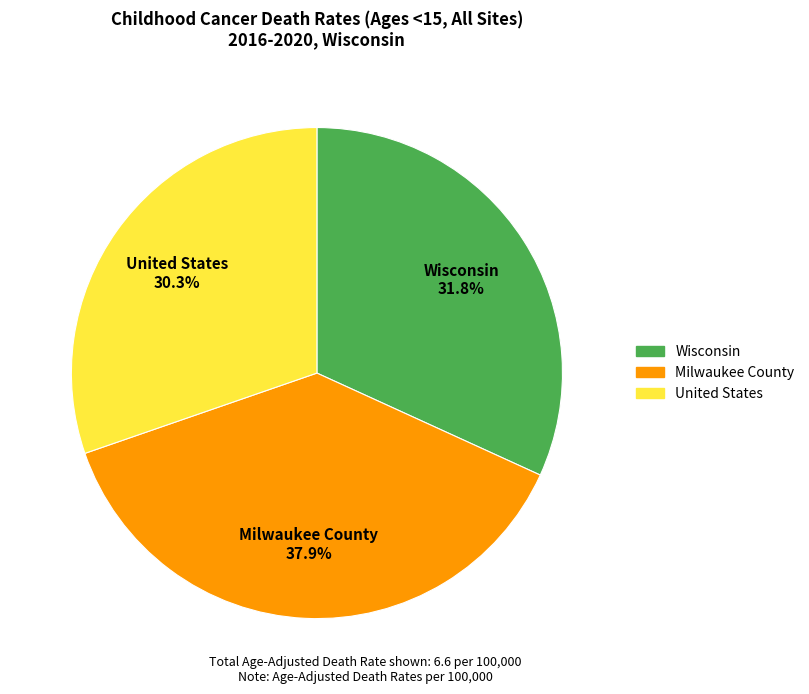

How many segments does this pie chart have?

3